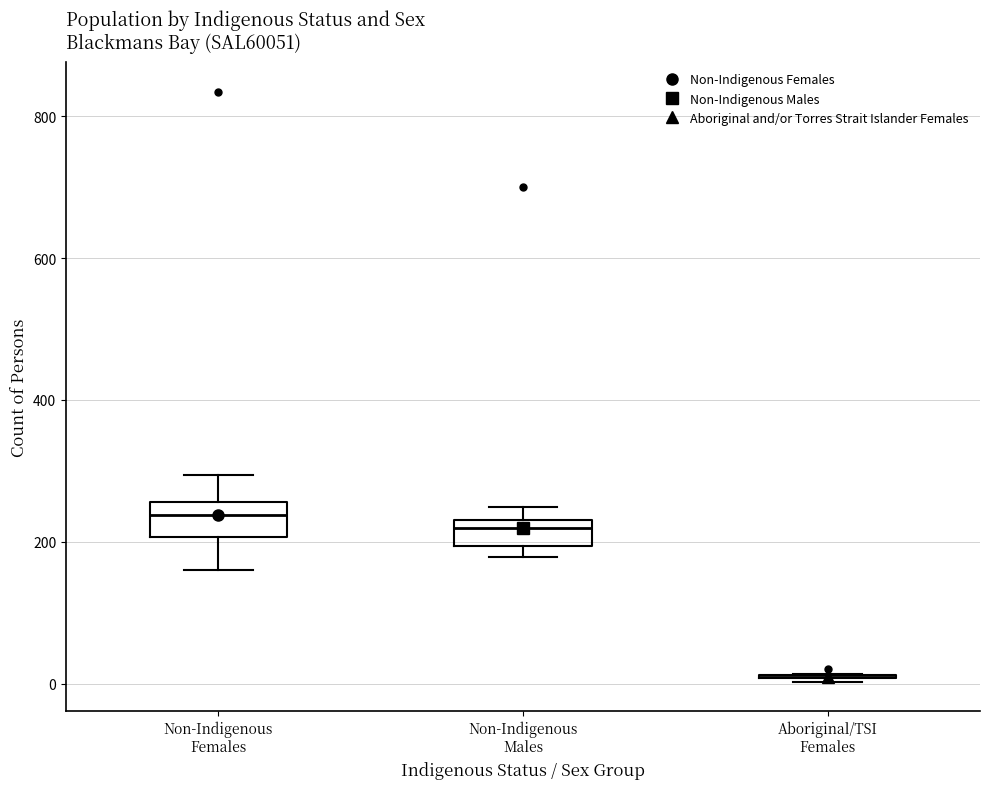

Reading left to right, read every box against the y-axis: the position of its median line, the range the box covers, and the ends of its whiskers. The values are not printed on the chart, so give them approximately, as read against the axis.

Non-Indigenous Females: median 240, box 200 to 260, whiskers 160 to 300
Non-Indigenous Males: median 220, box 200 to 240, whiskers 180 to 240 (above the box's upper edge)
Aboriginal/TSI Females: box collapsed to a line at 0, whiskers 0 to 20